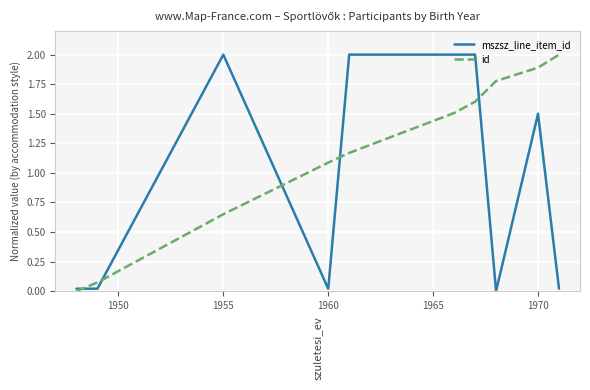

At how many categories does at least one series exceed 1?

8